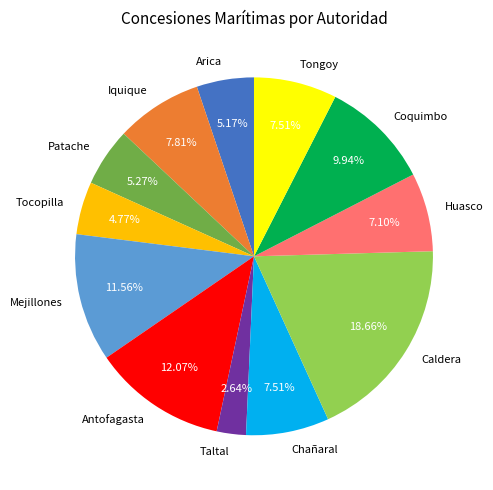

Which category has the smallest portion of the pie?

Taltal